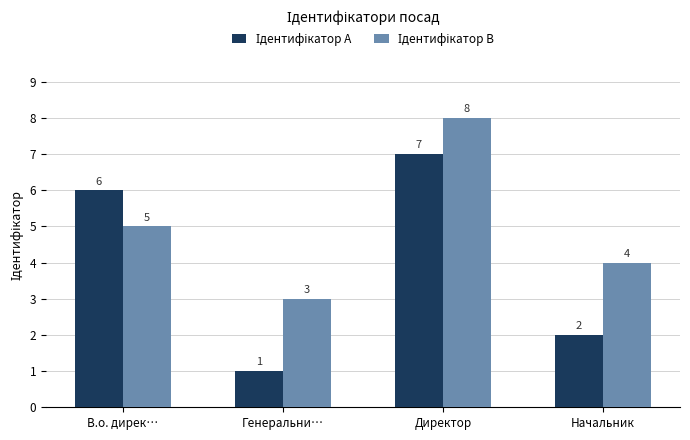

At which category is the sum across all series the highest?

Директор